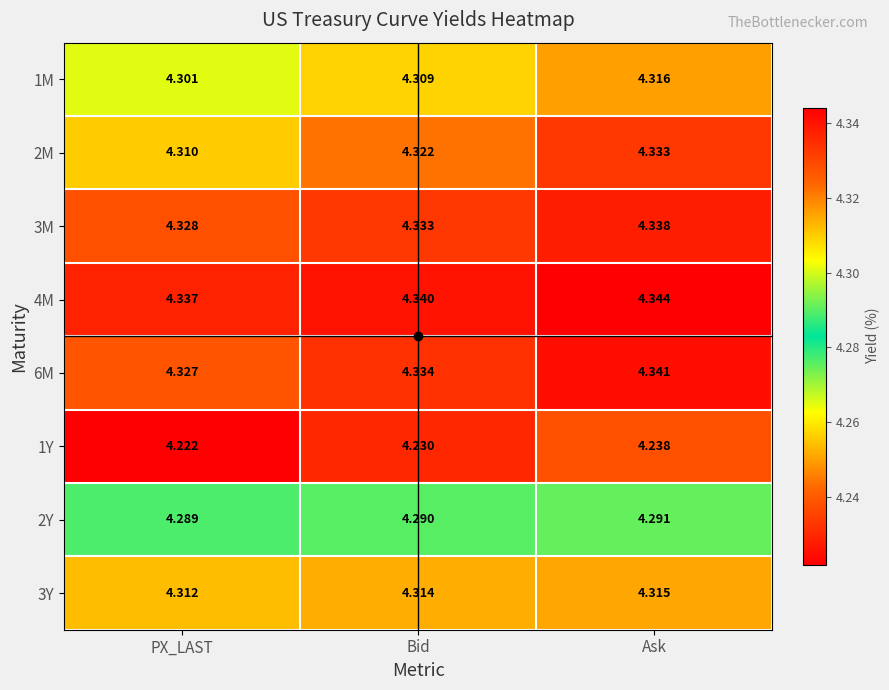

List the labels in order of 4M value, largest first.

Ask, Bid, PX_LAST